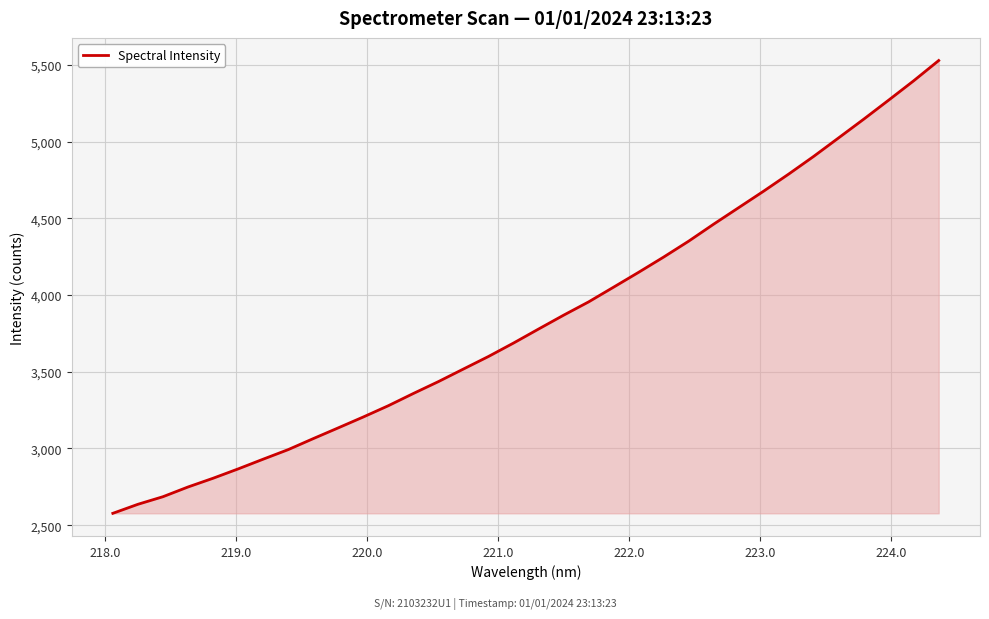

What is the smallest value displayed?

2577.3